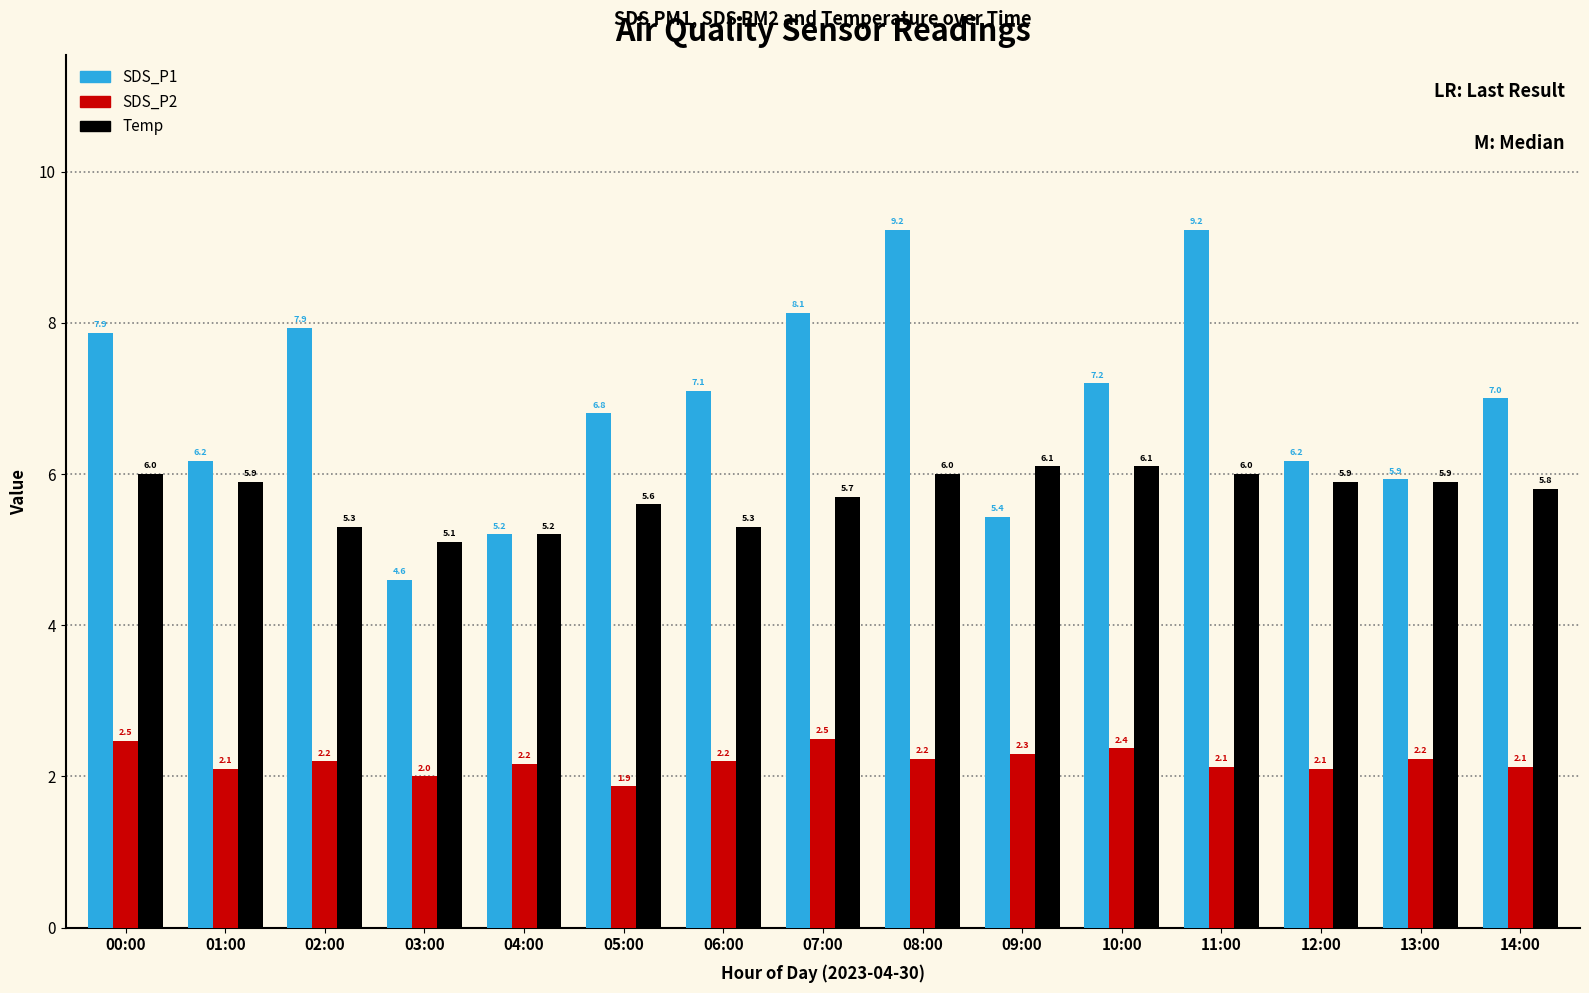

What value does the SDS_P2 series have at 05:00?

1.9